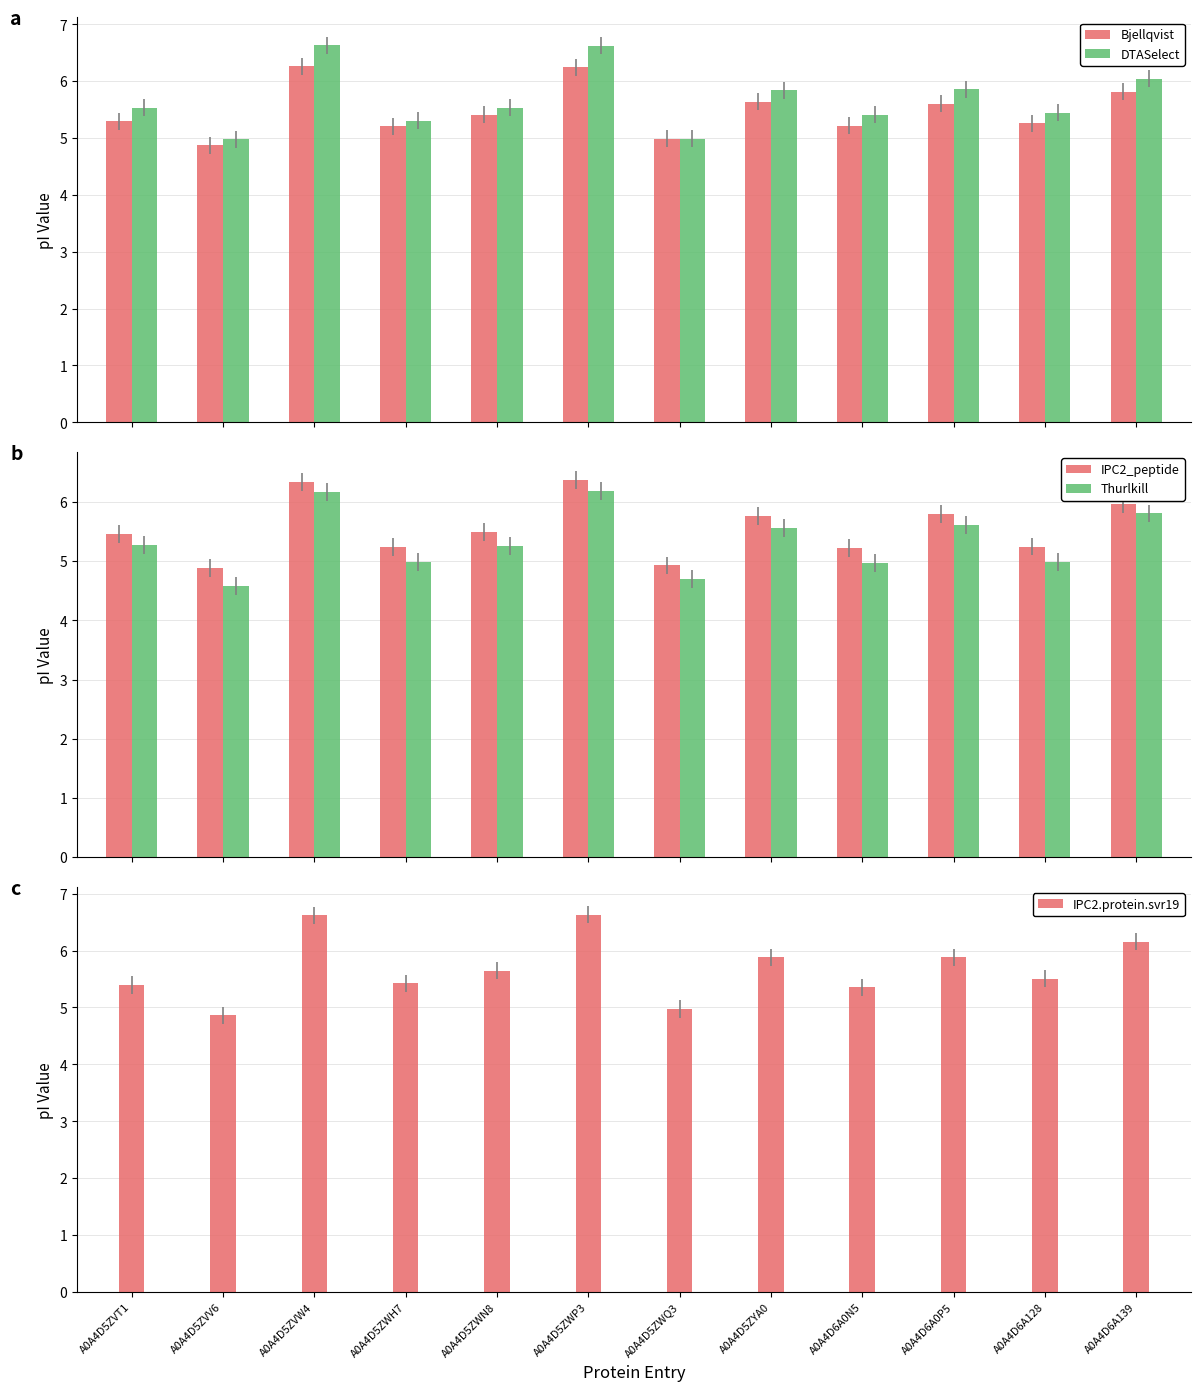

How many values in the DTASelect series are below 5?

2